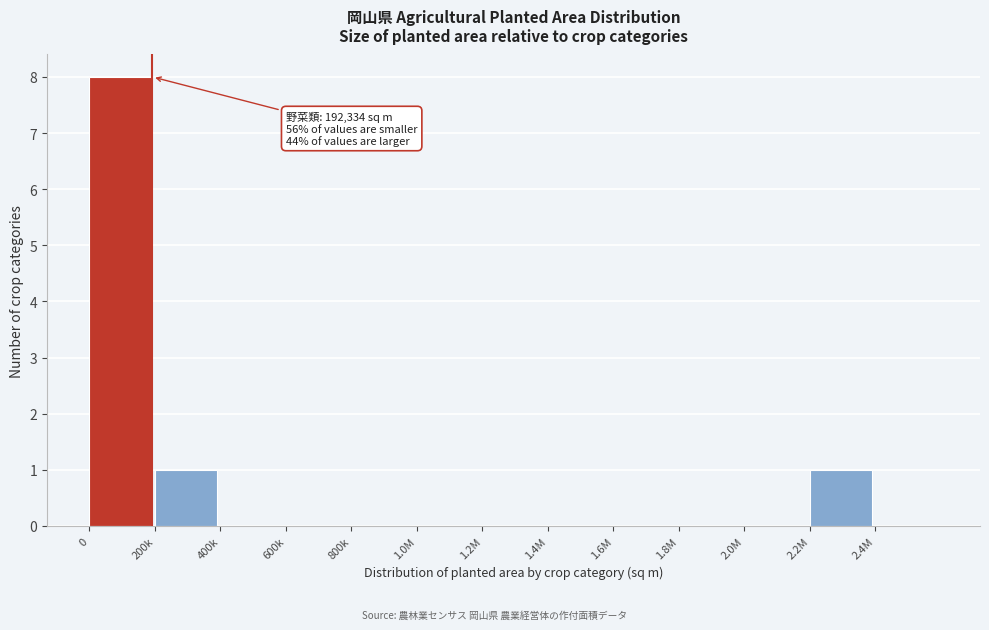

Reading left to right, transcribe all the data shown in this chart.

0=8	200k=1	400k=0	600k=0	800k=0	1.0M=0	1.2M=0	1.4M=0	1.6M=0	1.8M=0	2.0M=0	2.2M=1	2.4M=0